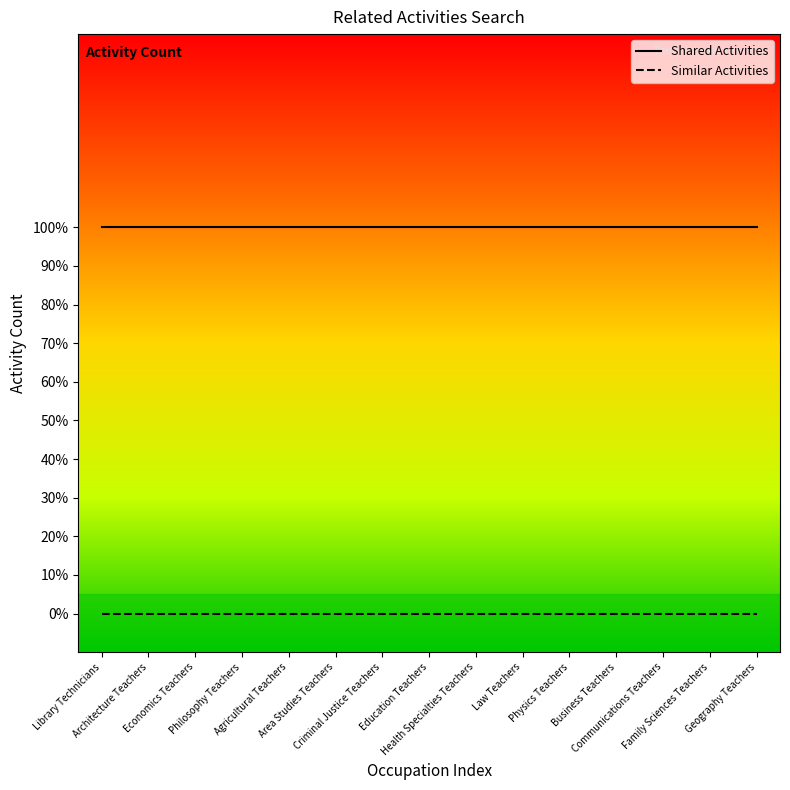

True or false: Shared Activities and Similar Activities intersect in this chart.

False